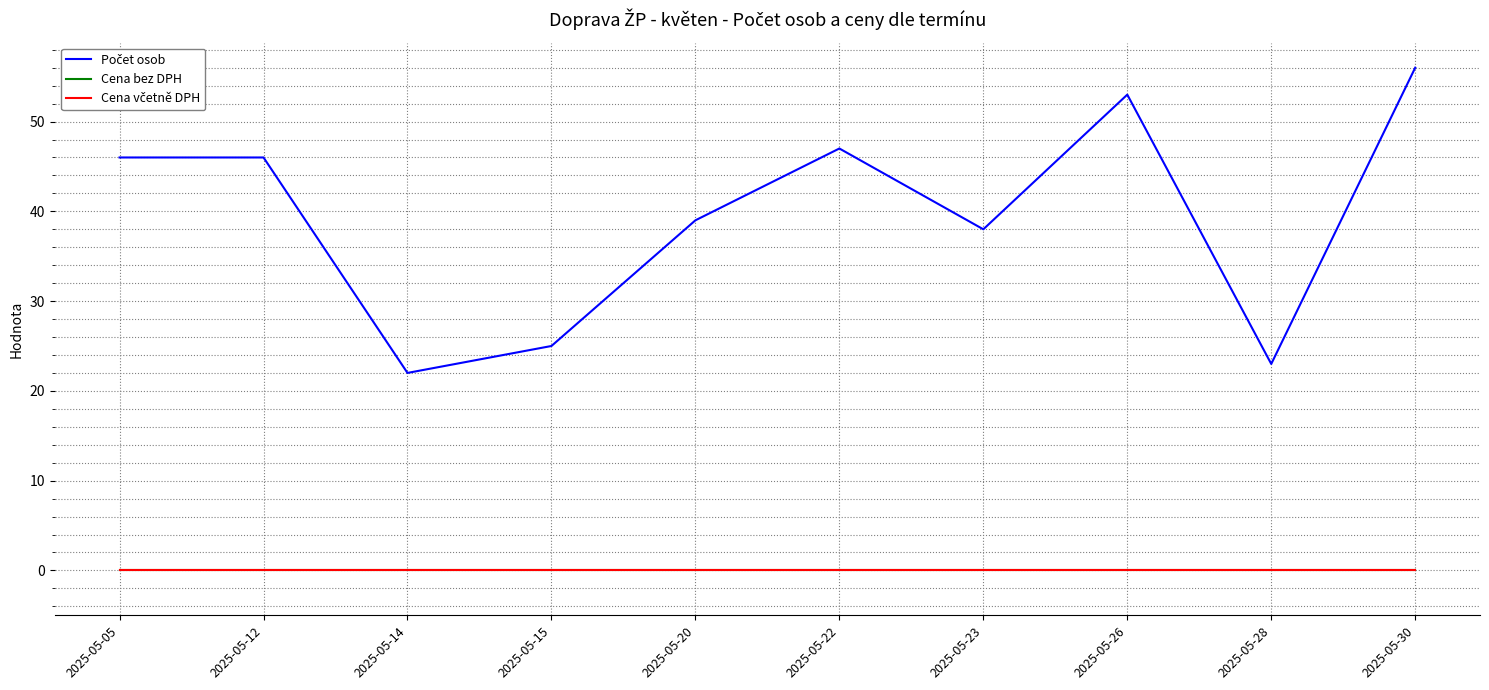

How many lines are shown in the chart?

3